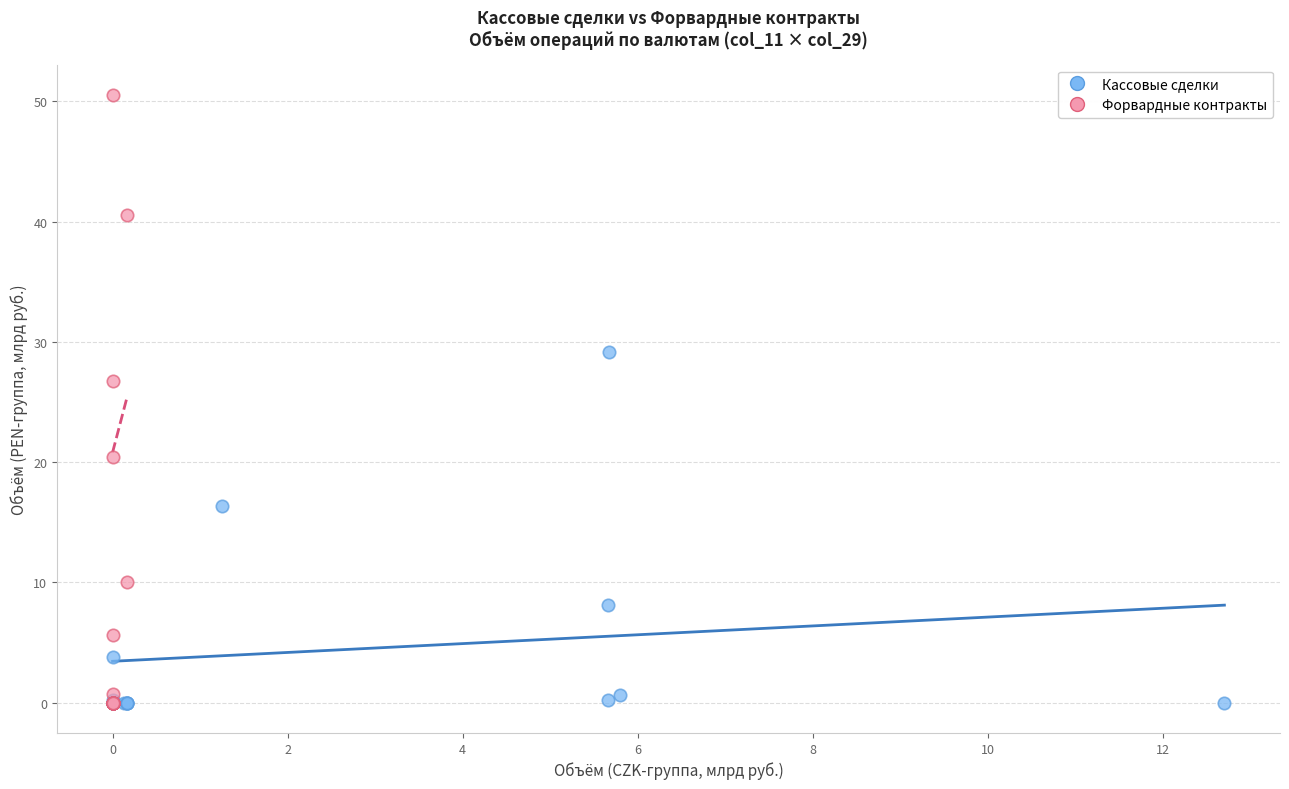

Which series reaches the maximum Y coordinate?

Форвардные контракты